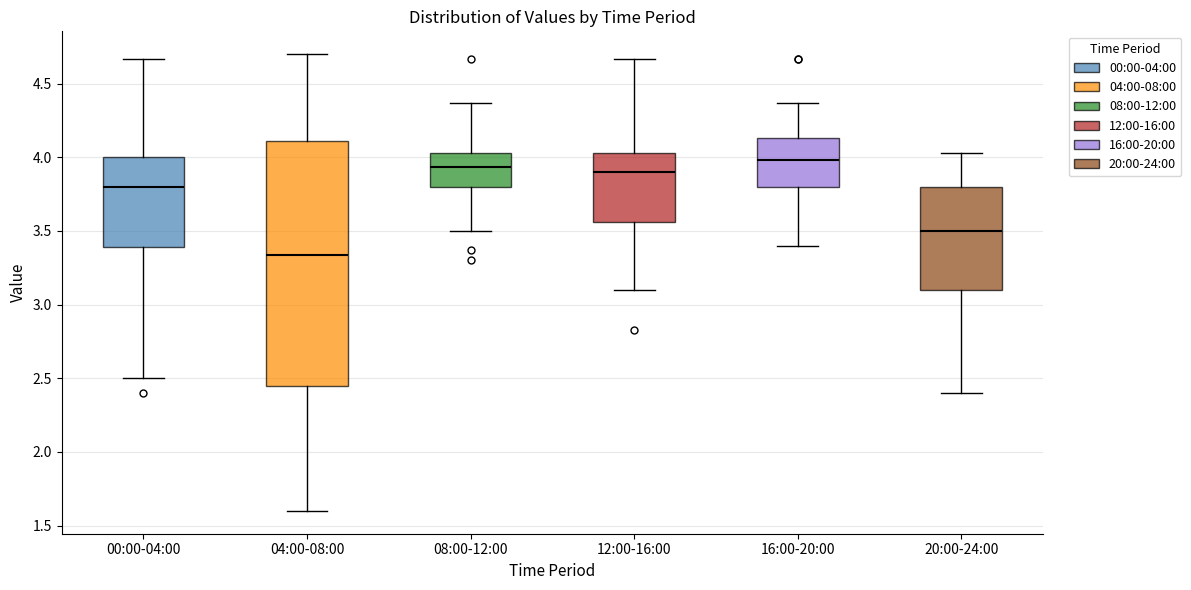

Which box's median line is the highest?

16:00-20:00